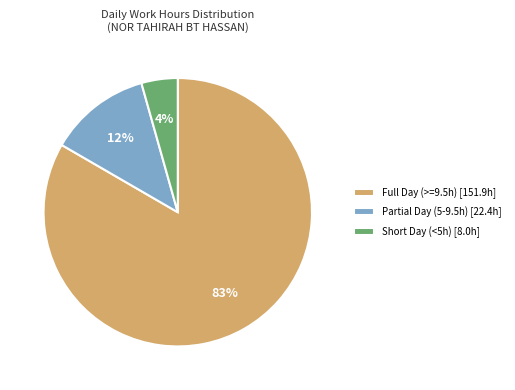

What is the majority slice?

Full Day (>=9.5h) [151.9h]